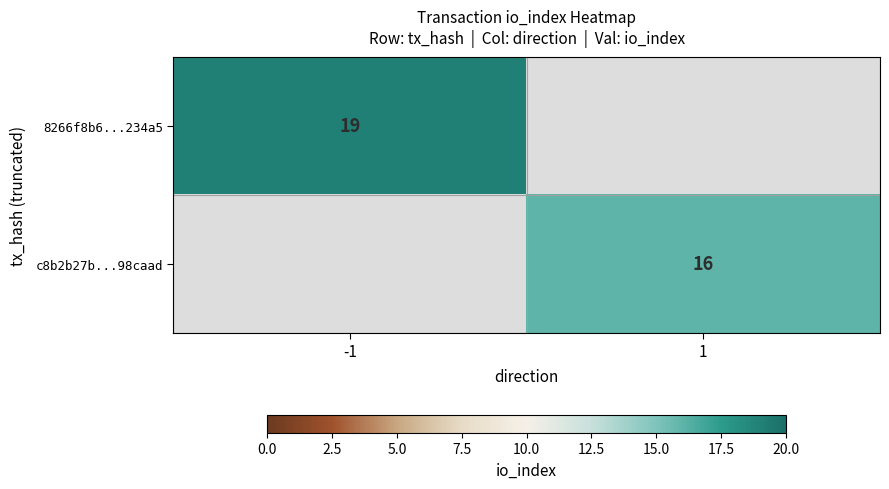

The 8266f8b6...234a5 series shows 19 at -1. True or false?

True